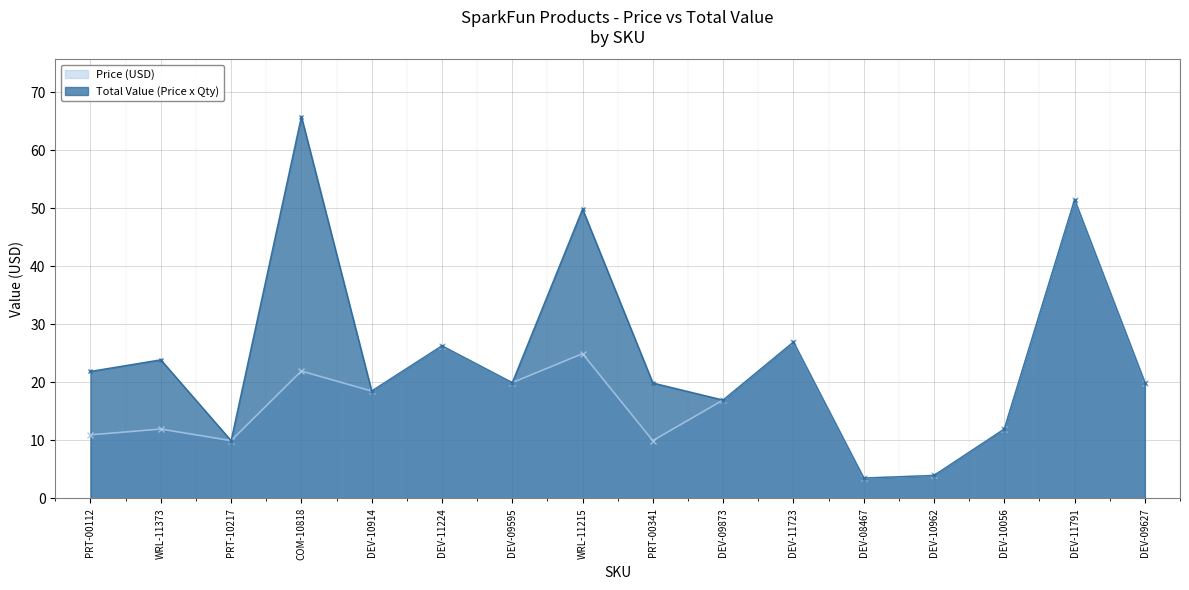

True or false: Price (USD) has a value of 4.0 at DEV-10962.

True